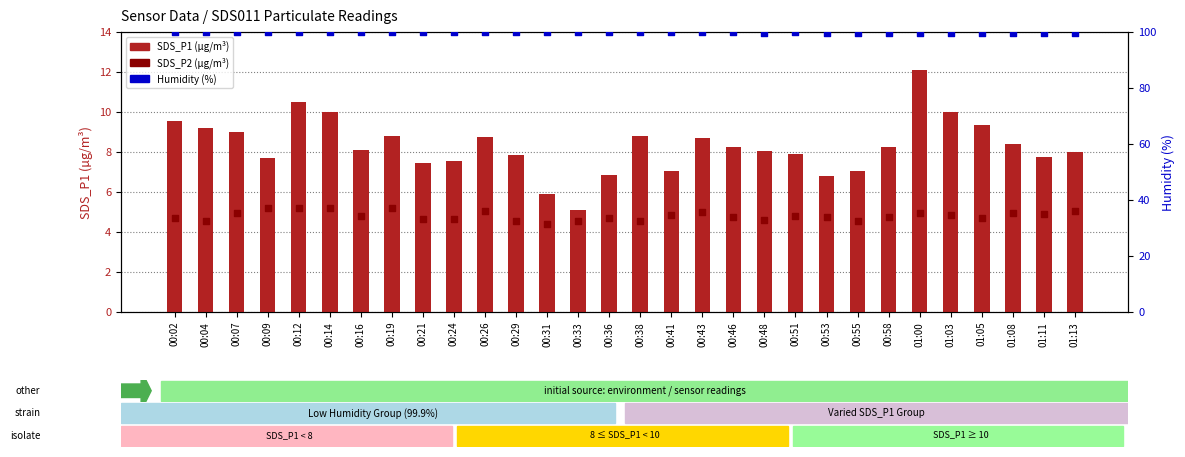

Which series contains the lowest Y value?

SDS_P2 (µg/m³)